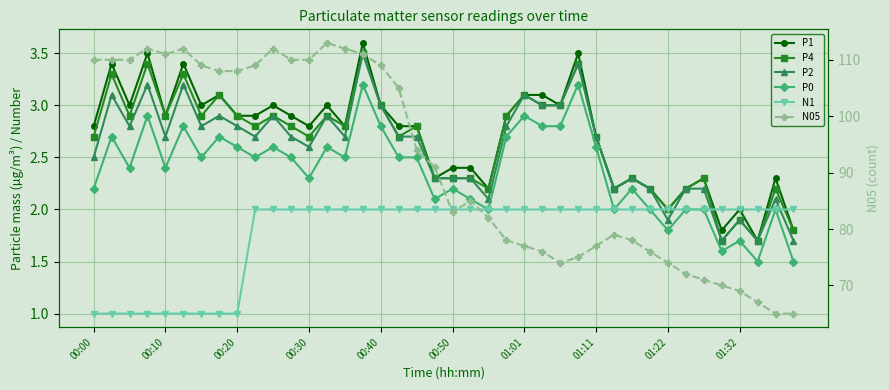

True or false: P2 has more than 2 interior local peaks.

True